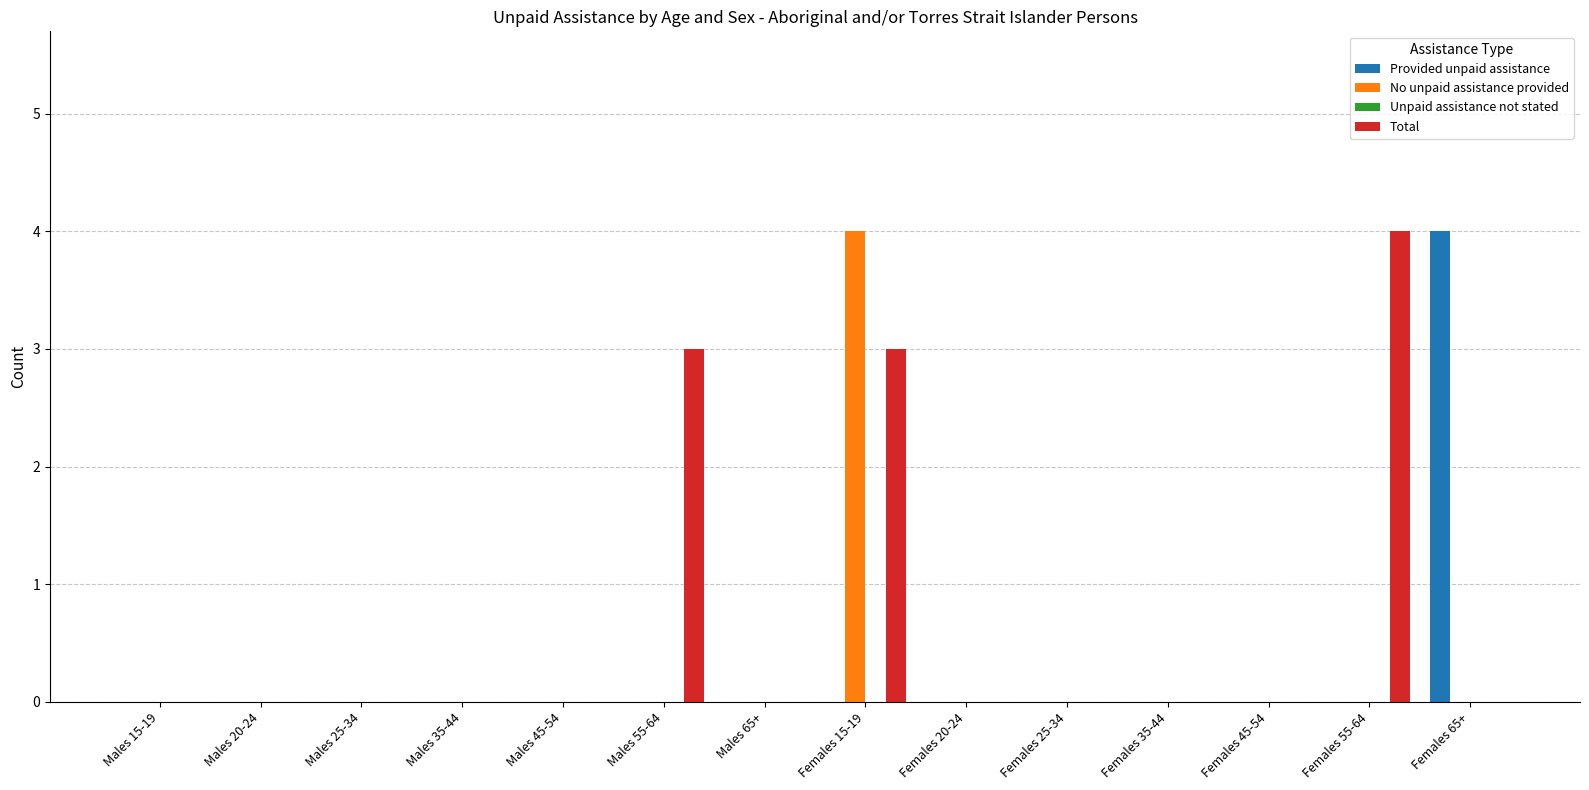

Between Males 15-19 and Females 15-19, which series saw the biggest shift?

No unpaid assistance provided